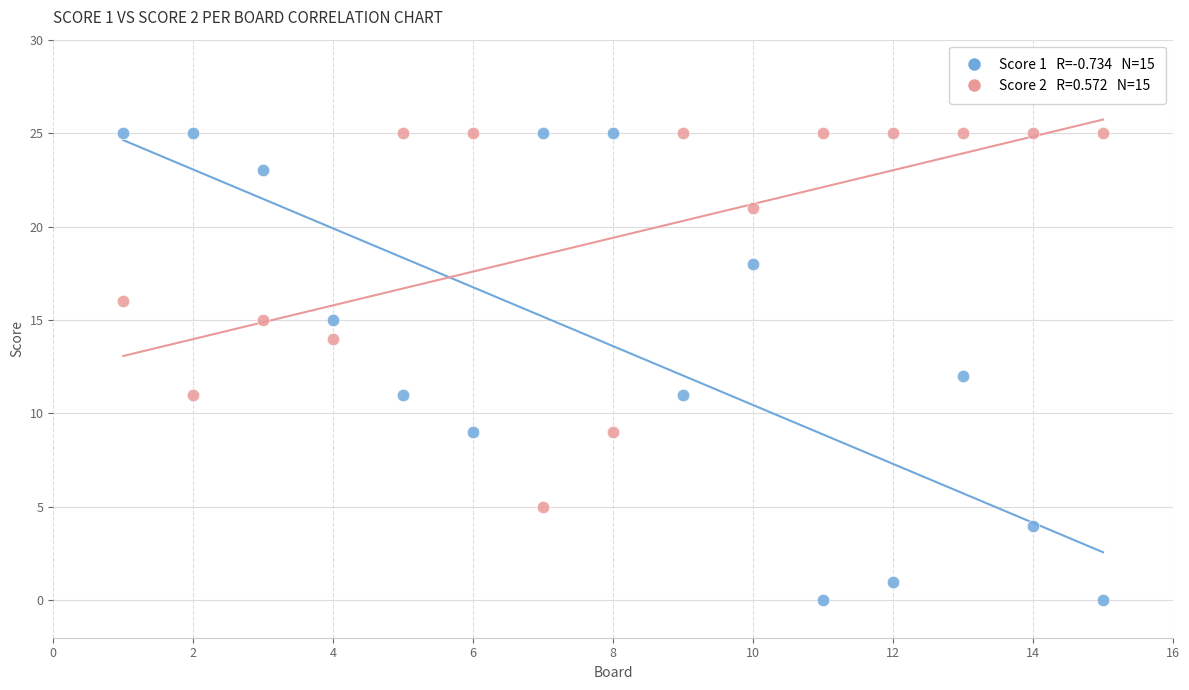

Across all data points, what is the range of X values (max minus min)?

14